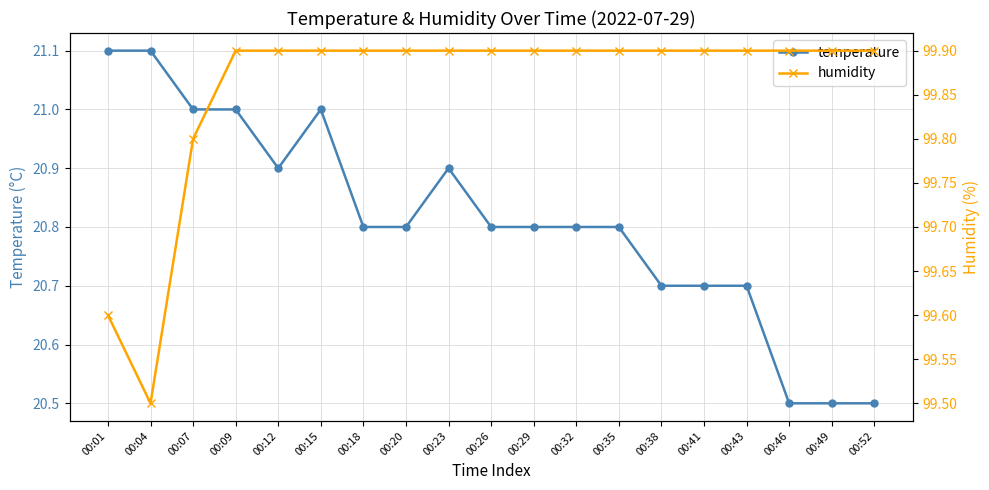

What is the value of the humidity point at the 17th from the left?

99.9